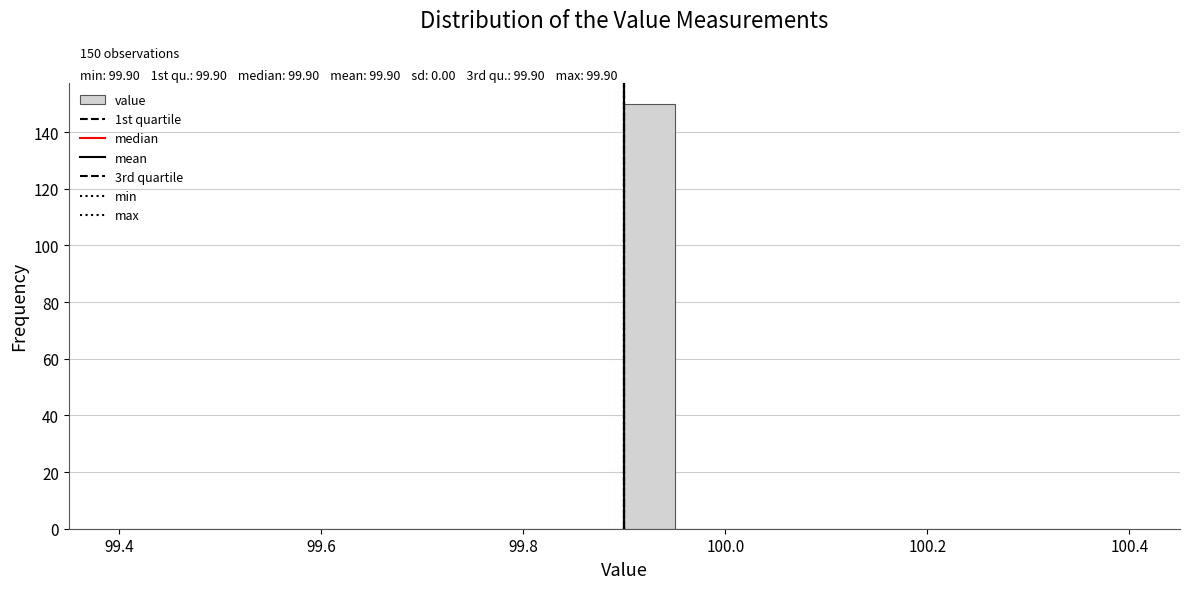

Around what value on the x-axis is the tallest bar? Give the approximate position of its centre, as read against the axis.

99.92